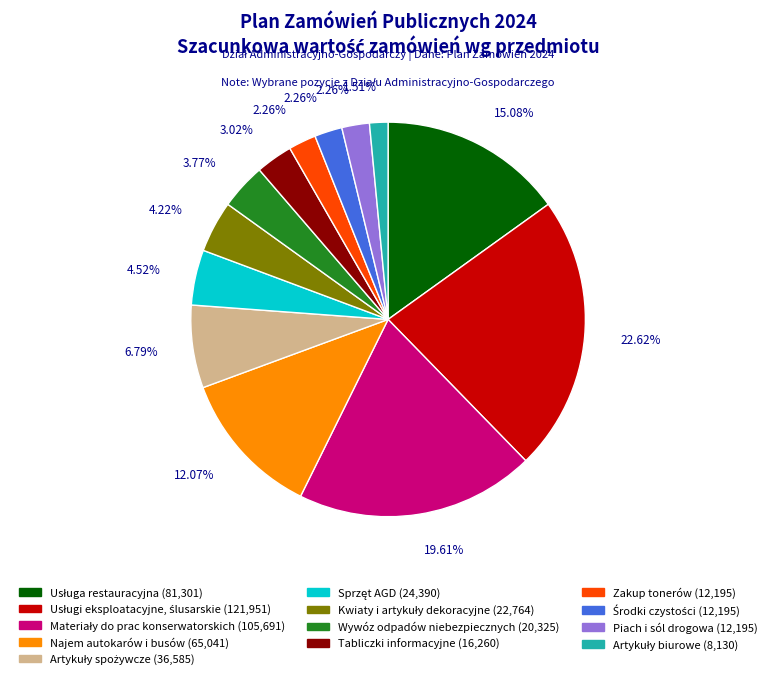

Count the number of slices in the pie.

13